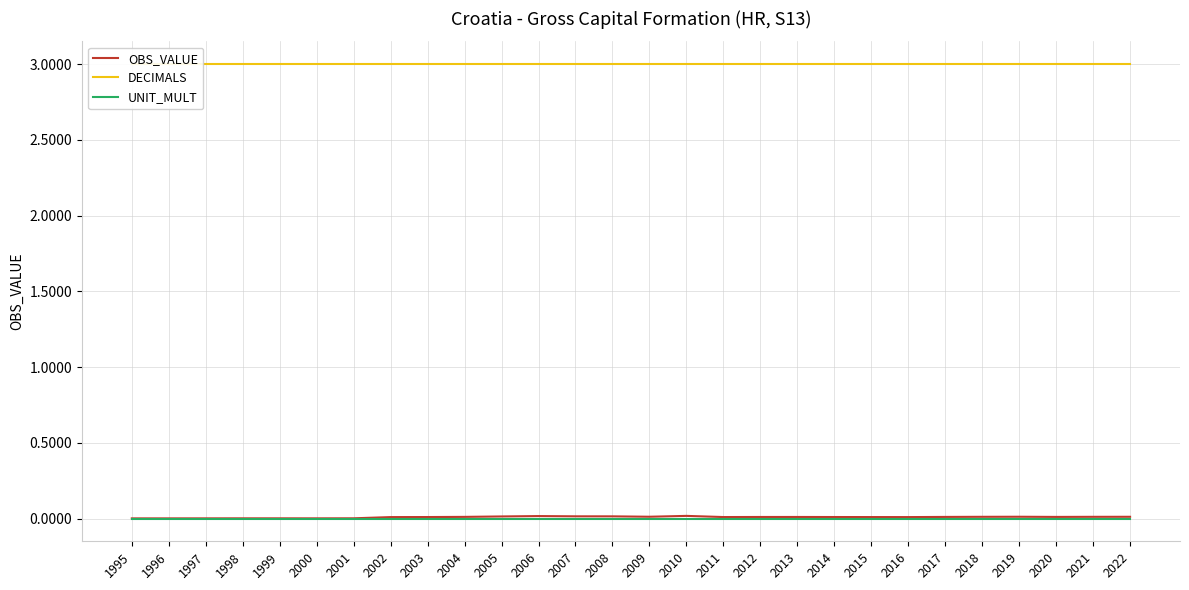

True or false: OBS_VALUE has a value of 0.0 at 2003.

True